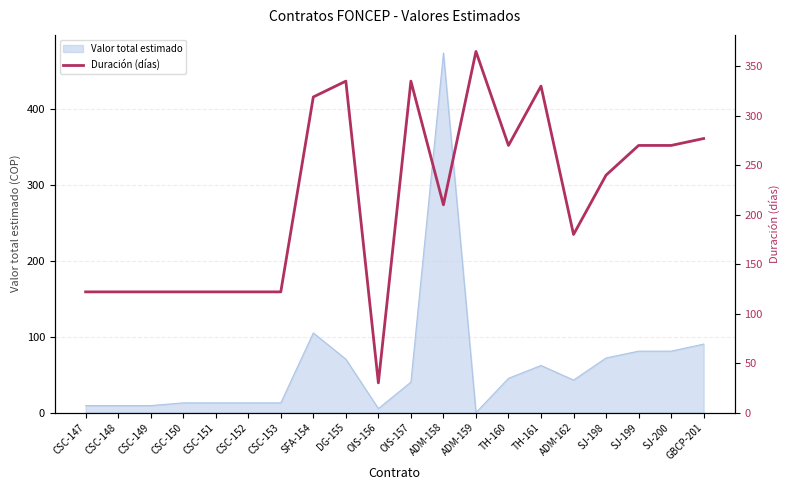

What is the label of the 18th point from the left?

SJ-199